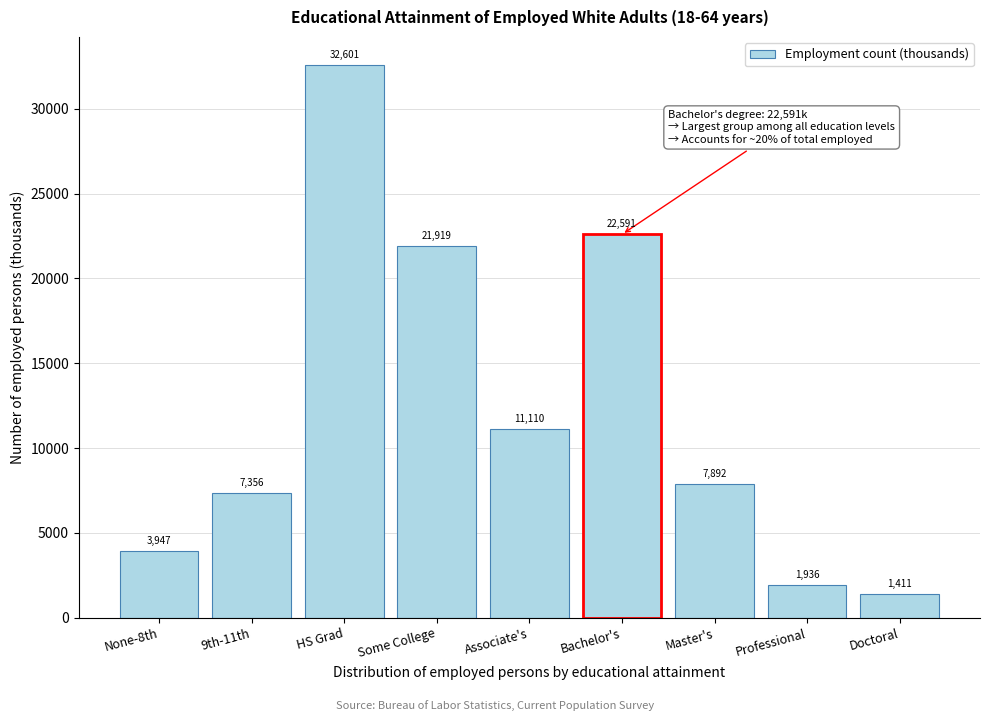

Reading left to right, extract all data points from this chart.

3947	7356	32601	21919	11110	22591	7892	1936	1411